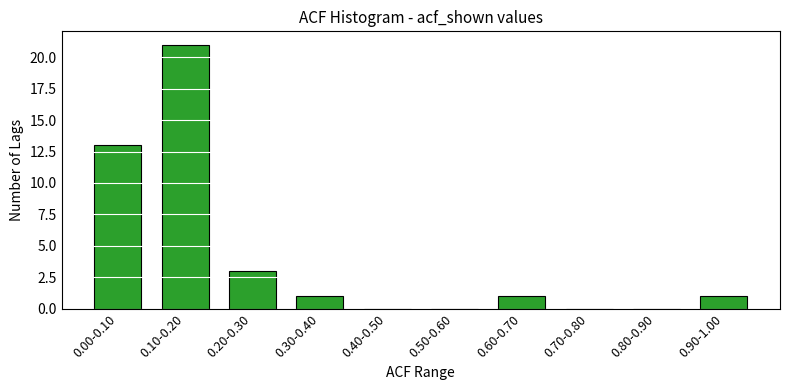

Reading left to right, extract all data points from this chart.

0.00-0.10=13	0.10-0.20=21	0.20-0.30=3	0.30-0.40=1	0.40-0.50=0	0.50-0.60=0	0.60-0.70=1	0.70-0.80=0	0.80-0.90=0	0.90-1.00=1